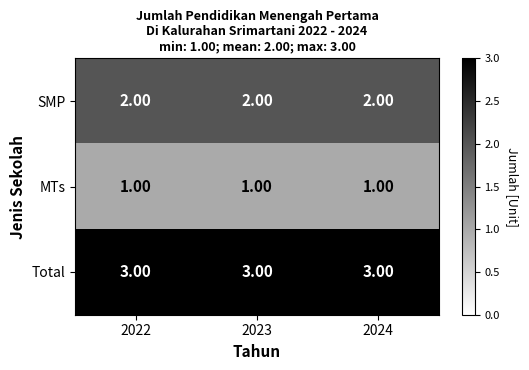

Which series has the largest total across all categories?

Total